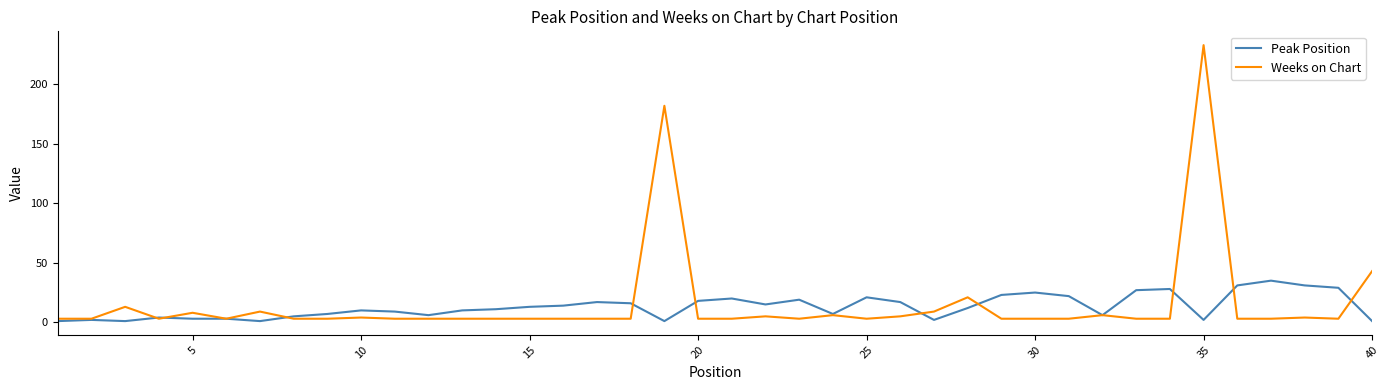

What is the maximum value shown in the chart?

233